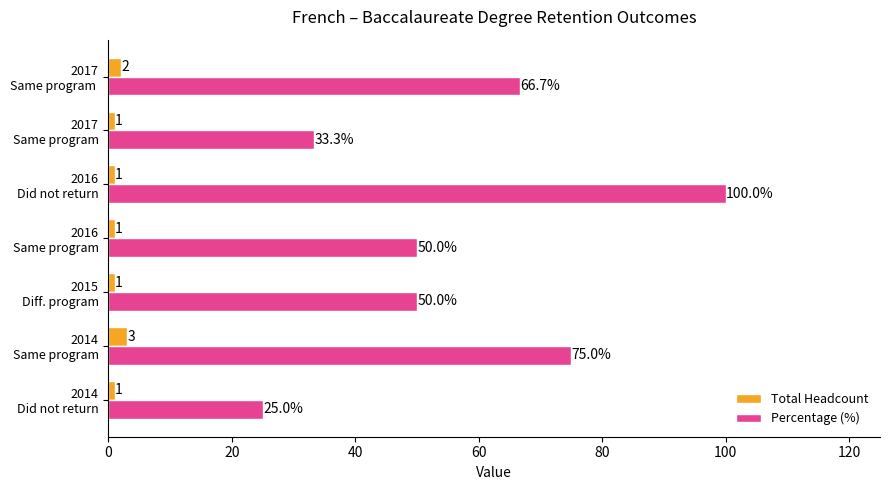

What are all the series names shown in the legend?

Total Headcount, Percentage (%)